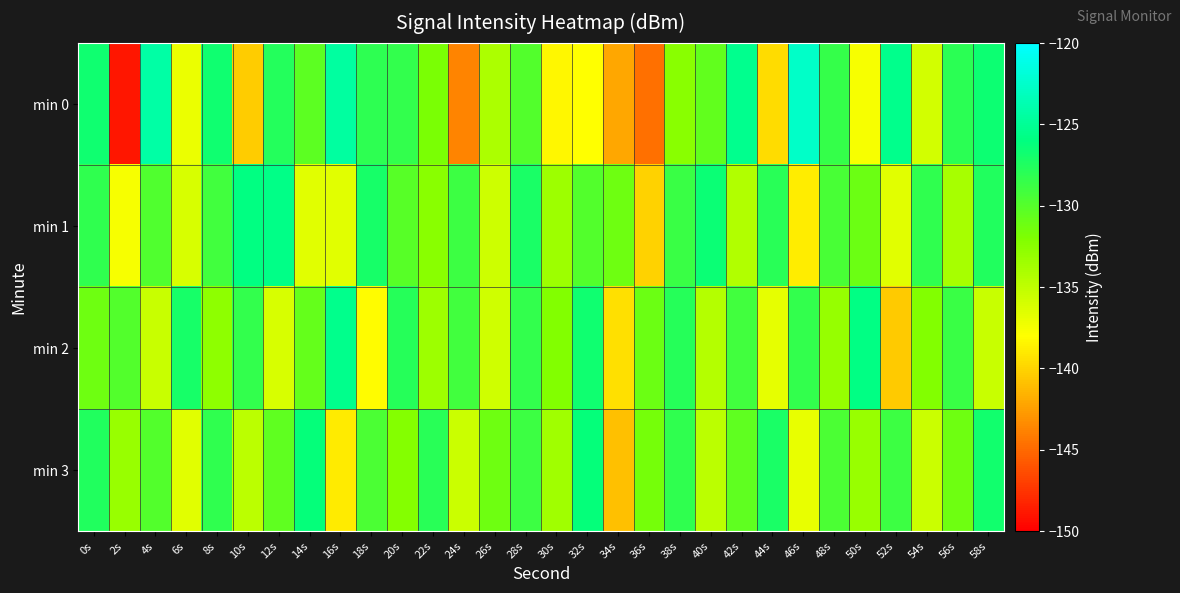

At which category is the sum across all series the highest?

0s